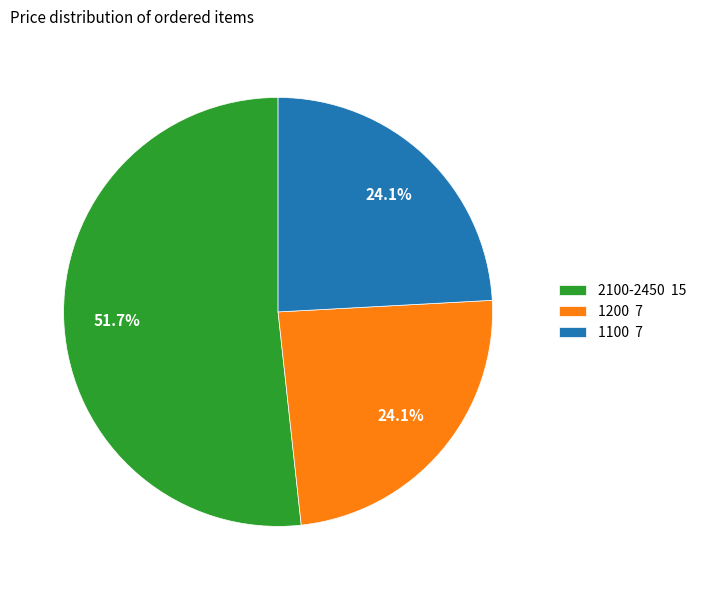

What is the largest slice in the pie chart?

2100-2450 15